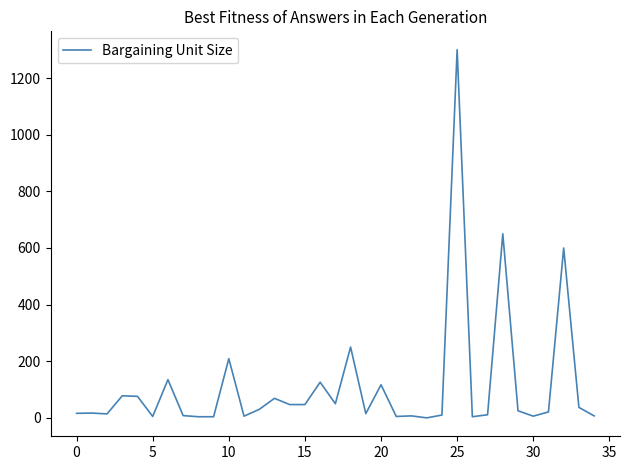

What is the greatest value displayed?

1300